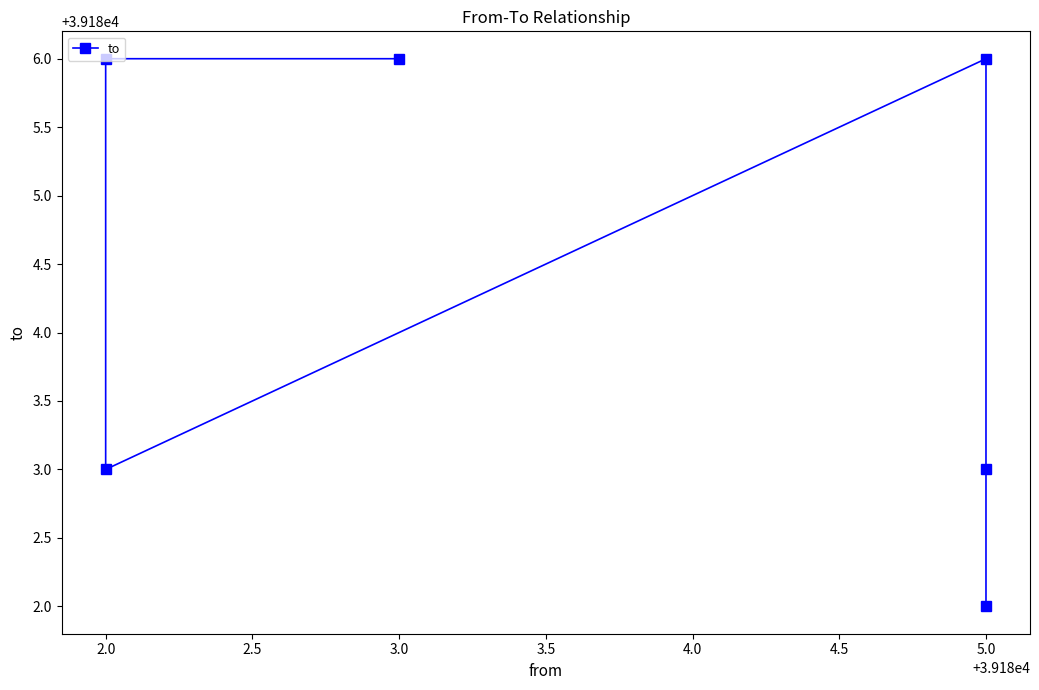

Does the chart display data point markers on the line(s)?

Yes